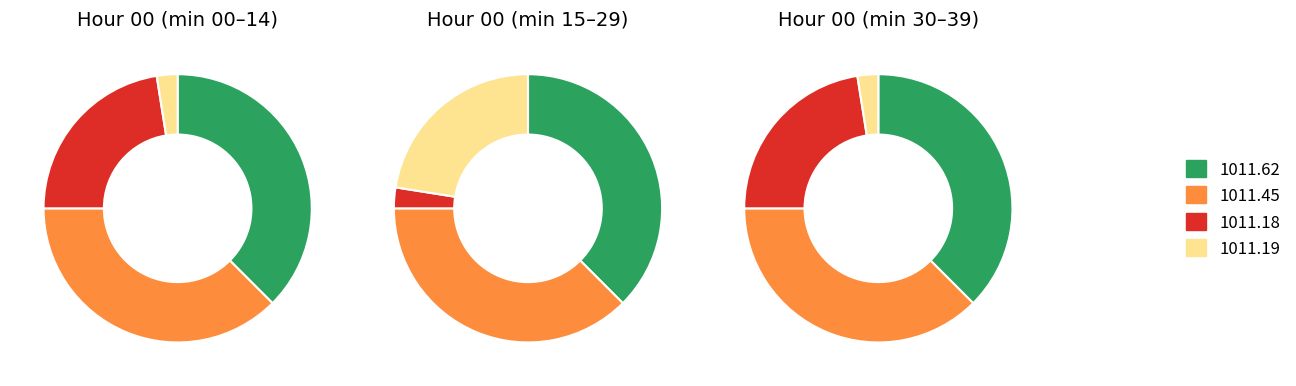

Is the sum of 24 and 4 greater than half?

No